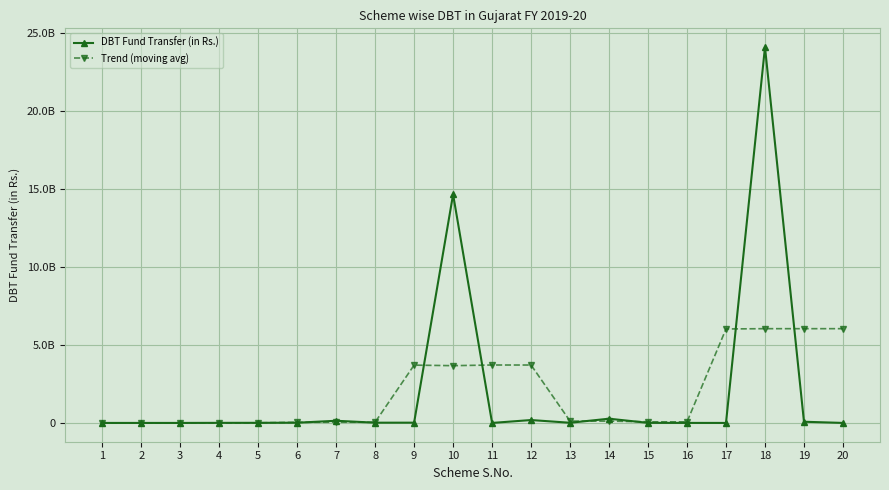

Does the chart display data point markers on the line(s)?

Yes